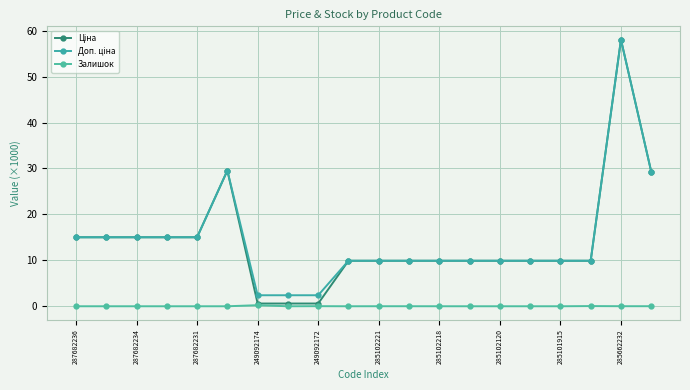

Reading left to right, transcribe all the data shown in this chart.

Ціна: 15.0	15.0	15.0	15.0	15.0	29.5	0.6	0.6	0.6	9.9	9.9	9.9	9.9	9.9	9.9	9.9	9.9	9.9	58.0	29.3
Доп. ціна: 15.0	15.0	15.0	15.0	15.0	29.5	2.4	2.4	2.4	9.9	9.9	9.9	9.9	9.9	9.9	9.9	9.9	9.9	58.0	29.3
Залишок: 0.0	0.0	0.0	0.0	0.0	0.0	0.2	0.0	0.0	0.0	0.0	0.0	0.0	0.0	0.0	0.0	0.0	0.0	0.0	0.0